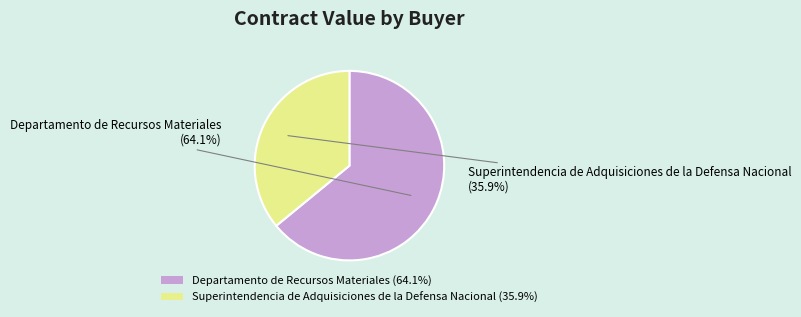

Is it true that Superintendencia de Adquisiciones de la Defensa Nacional is 36% of the pie?

True